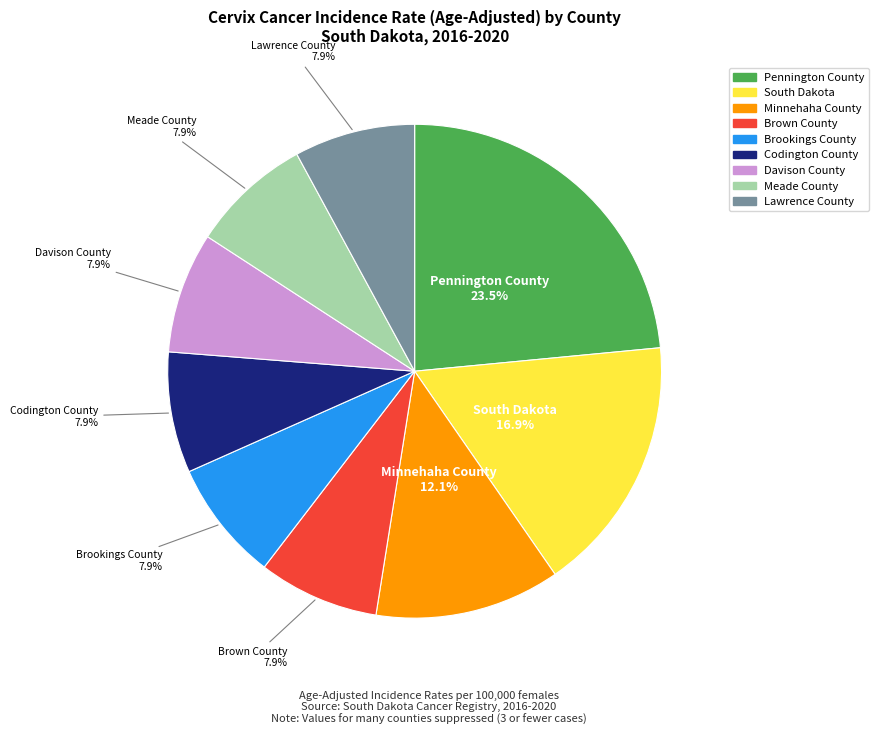

To the nearest percent, what is the average slice percentage?

11%